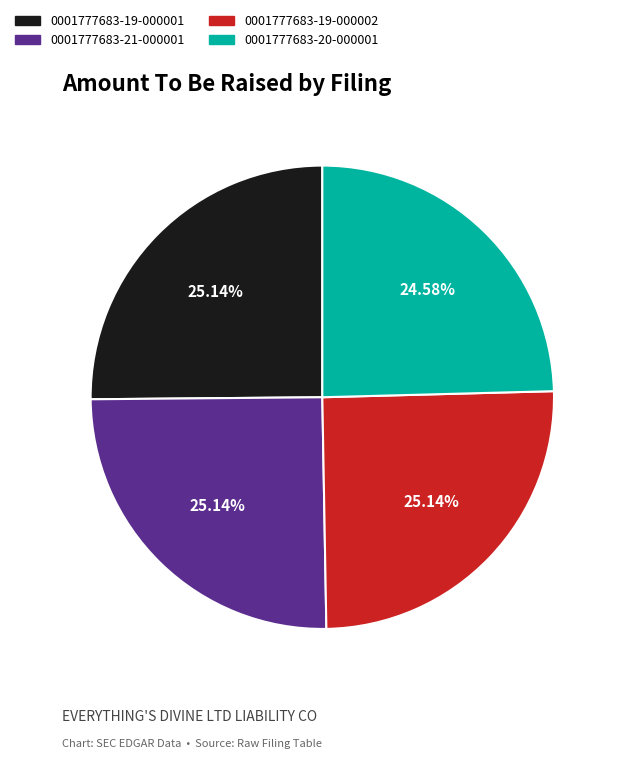

To the nearest percent, what is the difference between the 0001777683-21-000001 and 0001777683-20-000001 slice percentages?

1%